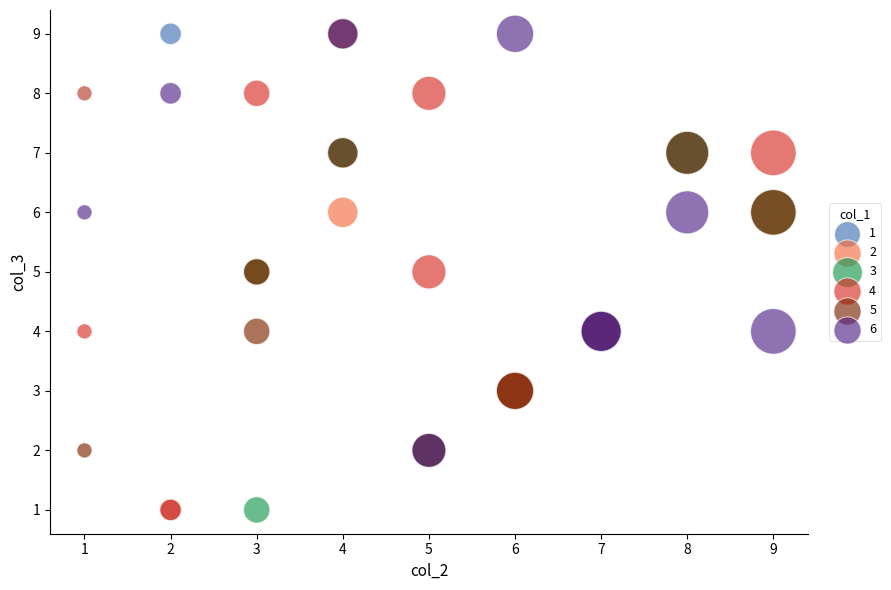

What are all the series names shown in the legend?

1, 2, 3, 4, 5, 6